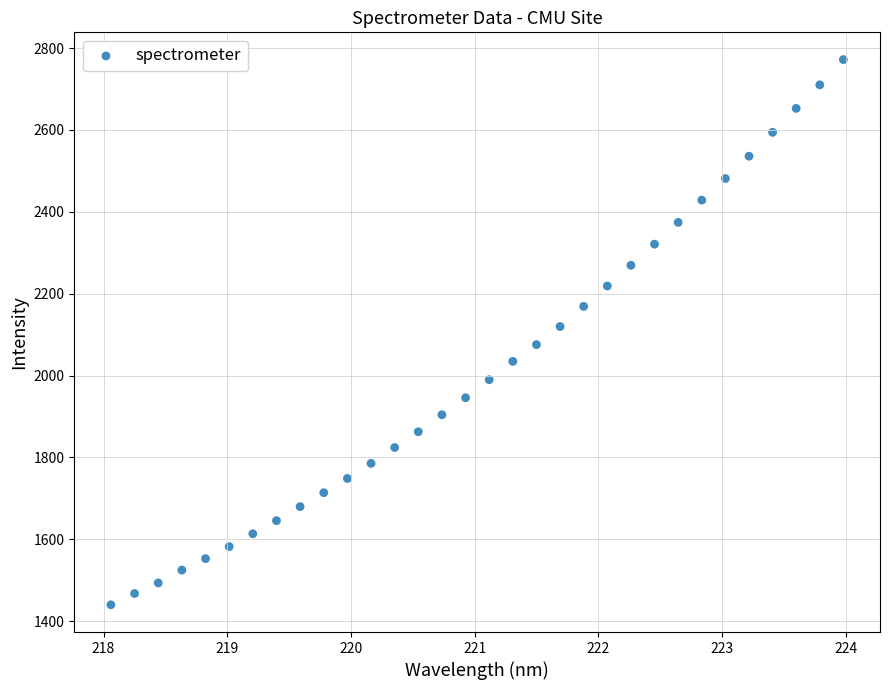

What Y value in the scatter plot is closest to 2105?

2119.7